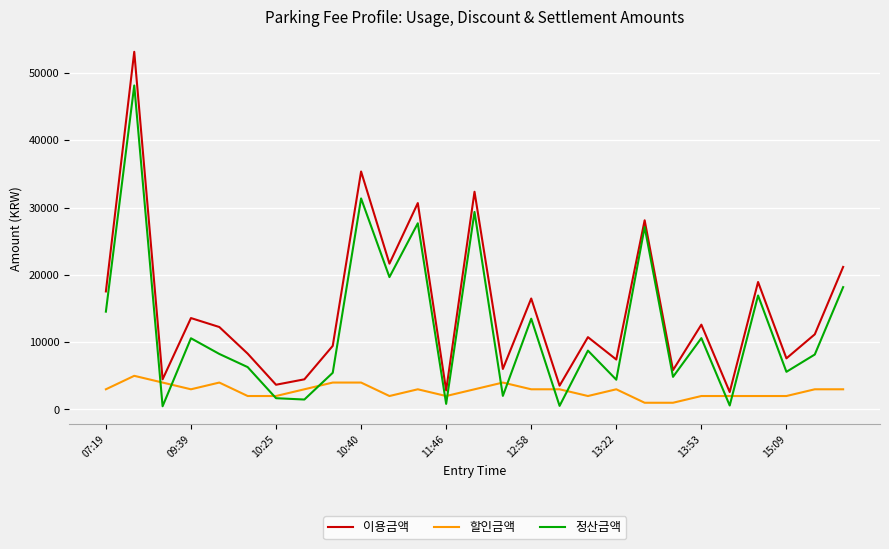

What is the greatest value displayed?

53130